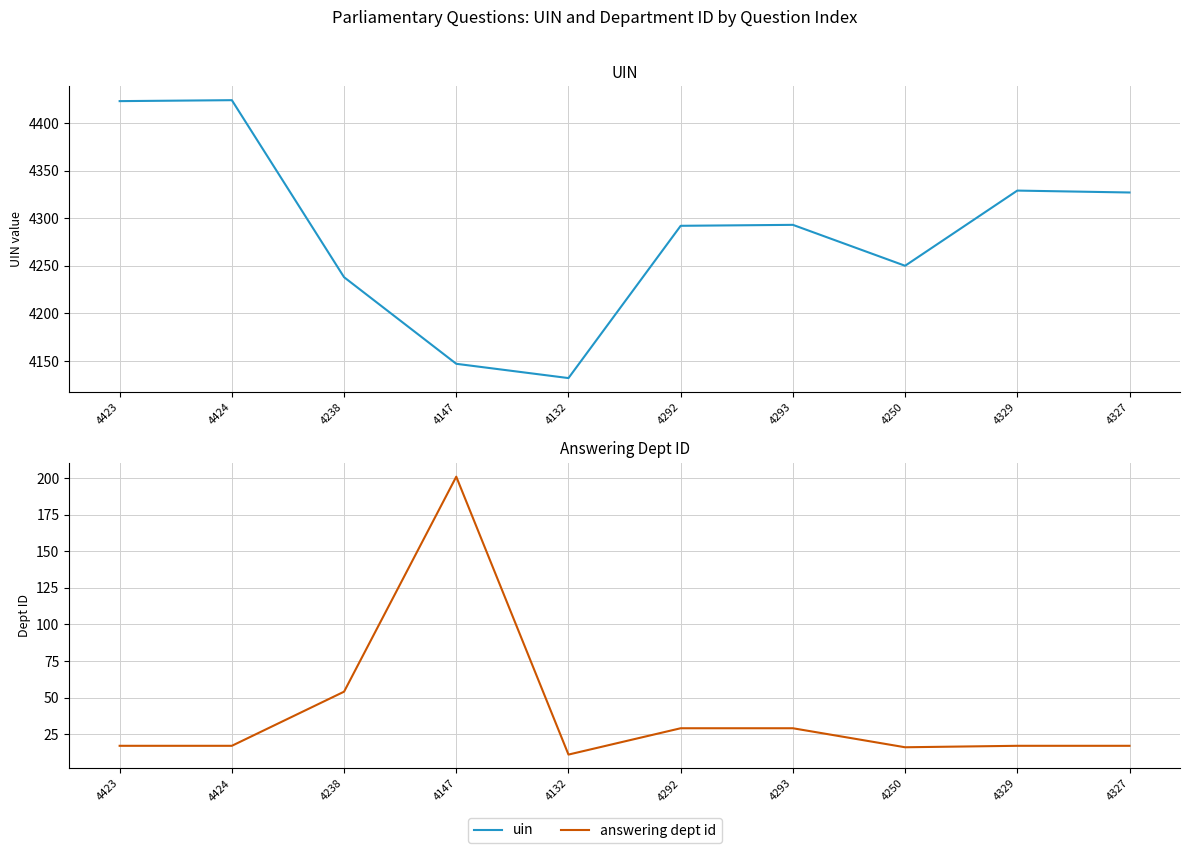

How many lines are shown in the chart?

2